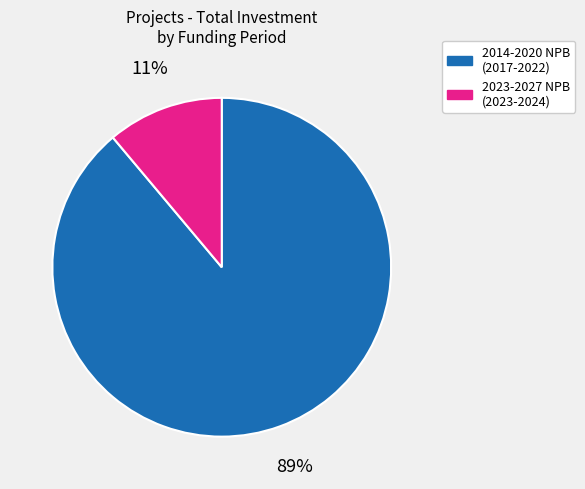

To the nearest percent, what is the difference between the largest and smallest slice percentages?

78%